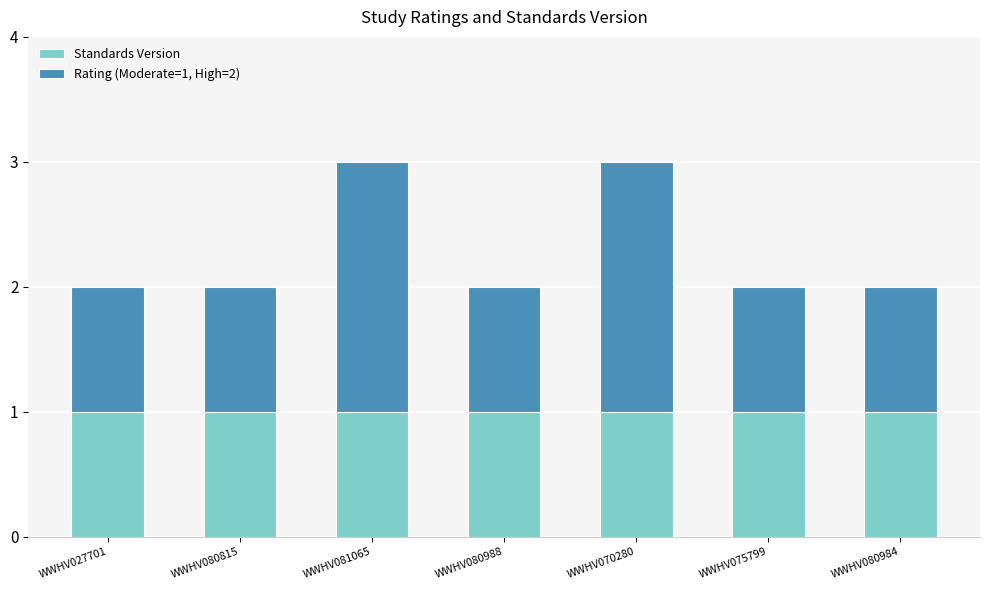

The Standards Version series shows 1 at WWHV080815. True or false?

True